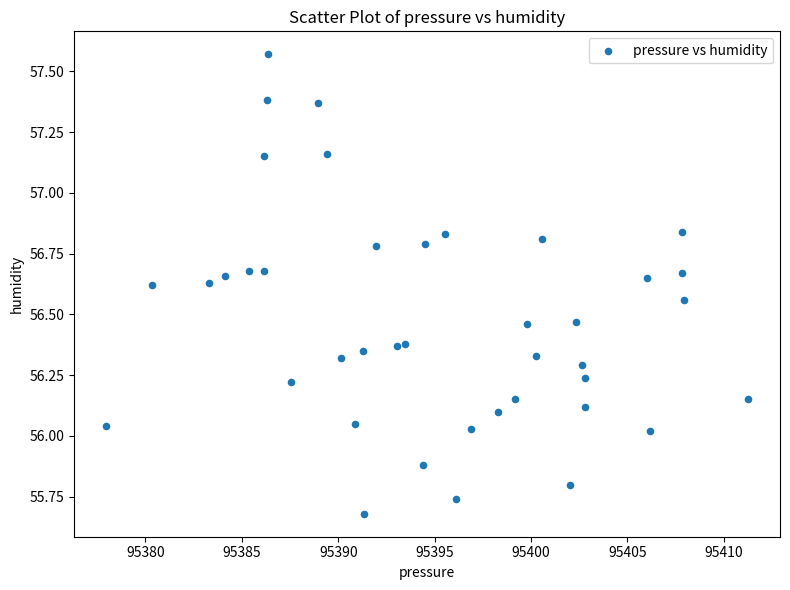

What is the range of X values (max minus min)?

33.3